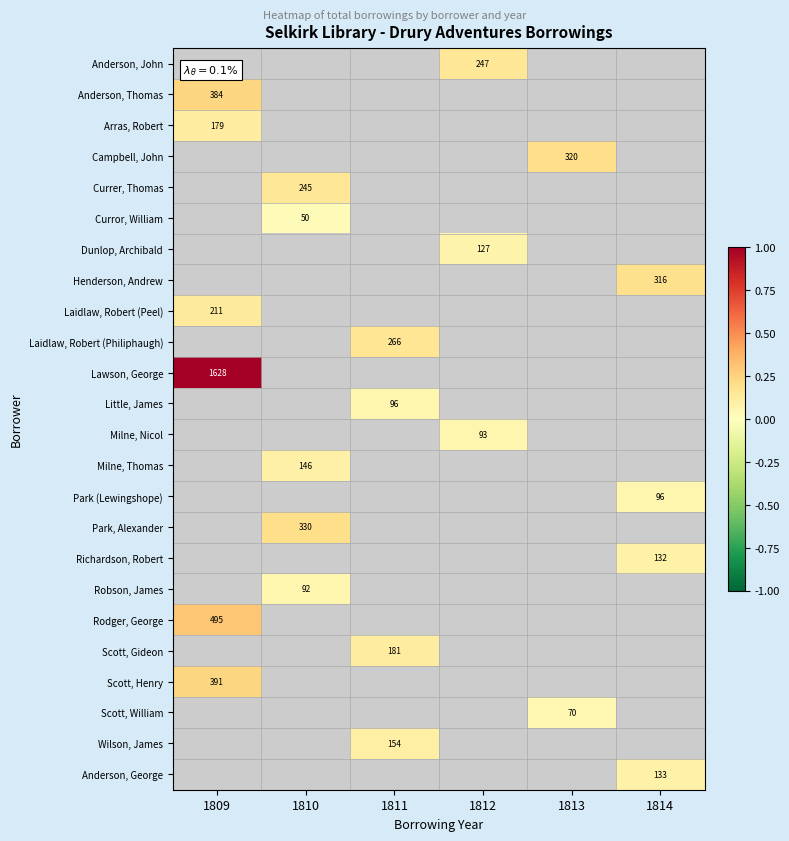

Where is Laidlaw, Robert (Peel) nearest to the value 0?

1809